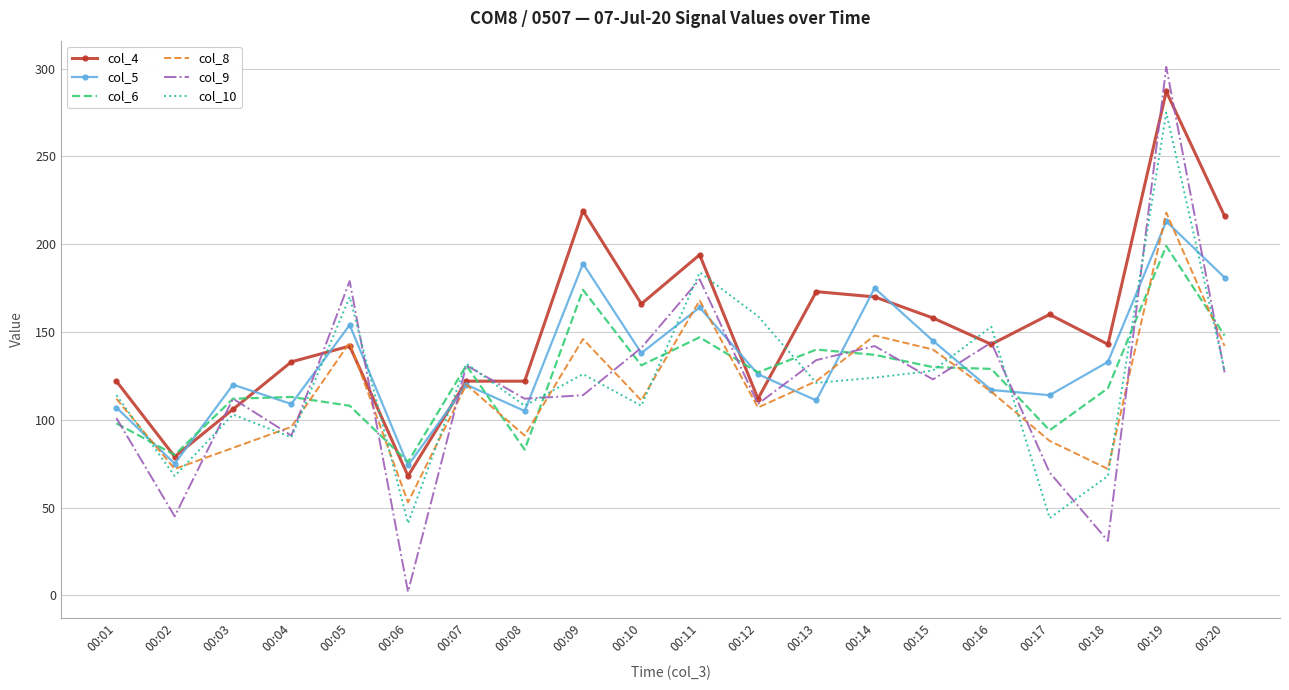

Which series has the largest total across all categories?

col_4